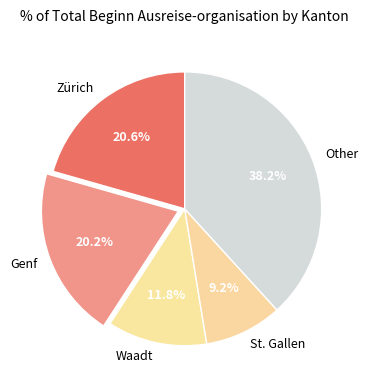

The Genf slice represents 6% of the pie. True or false?

False